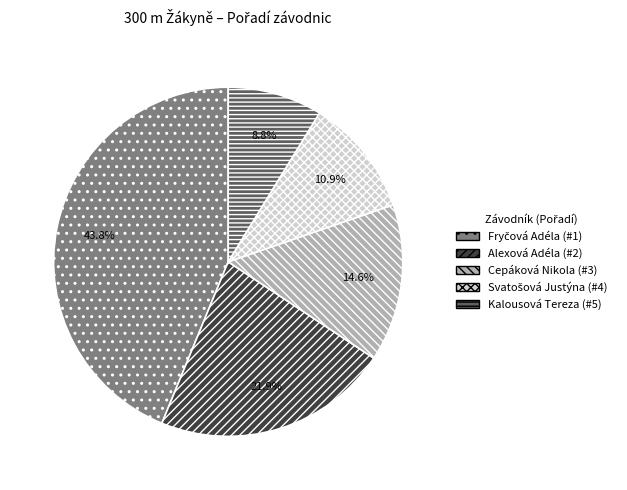

What is the ratio of the value at Alexová Adéla to the value at Kalousová Tereza?

2.5